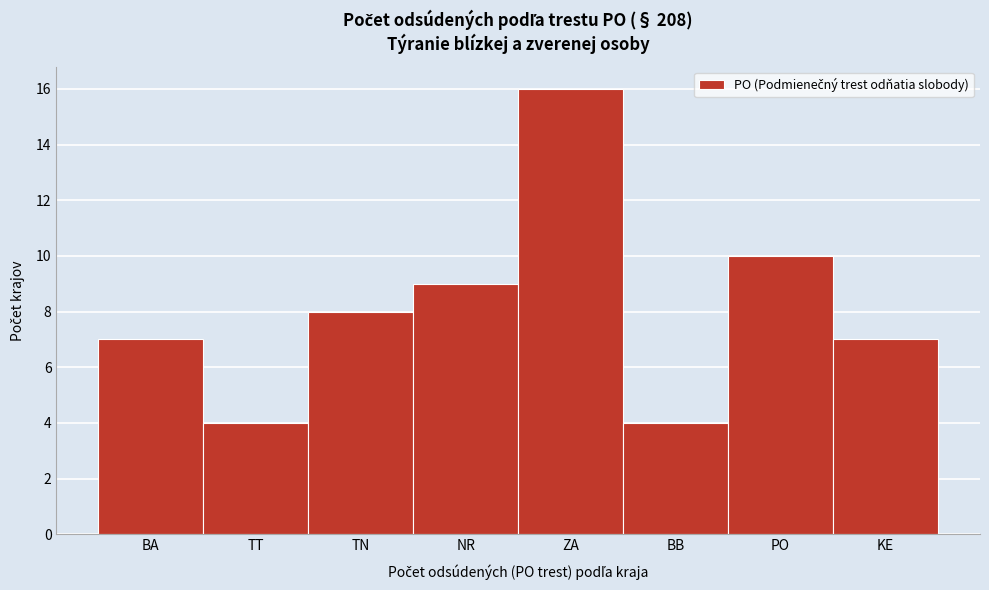

Reading left to right, extract all data points from this chart.

7	4	8	9	16	4	10	7